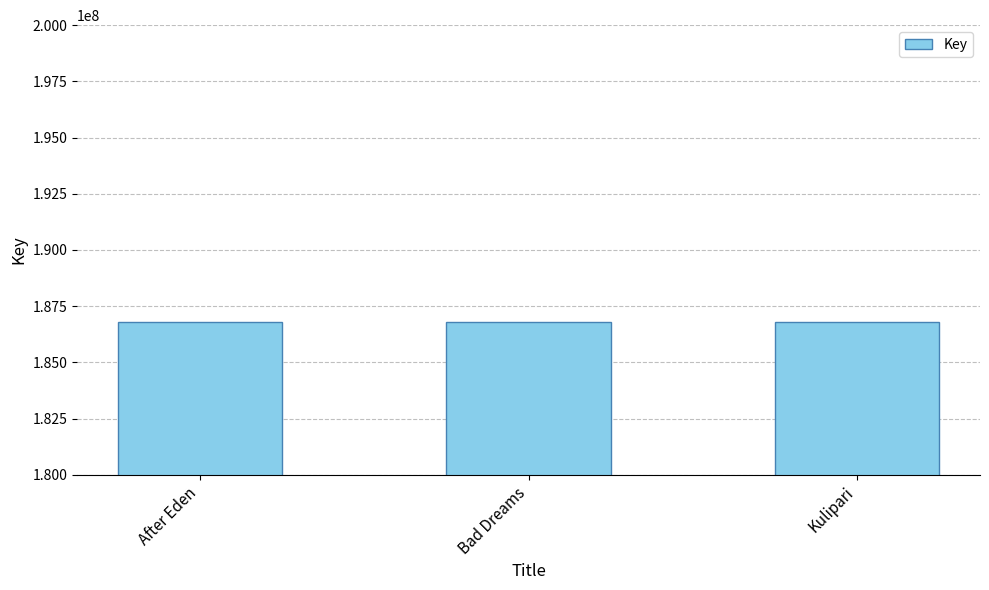

True or false: the data shows 85781332 at Bad Dreams.

False